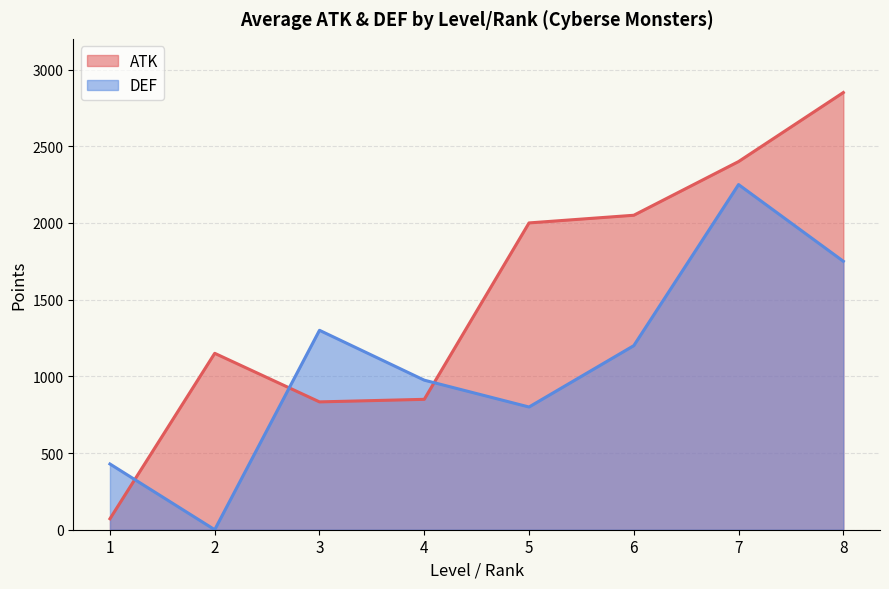

Between which two adjacent categories do ATK and DEF first intersect?

1 and 2